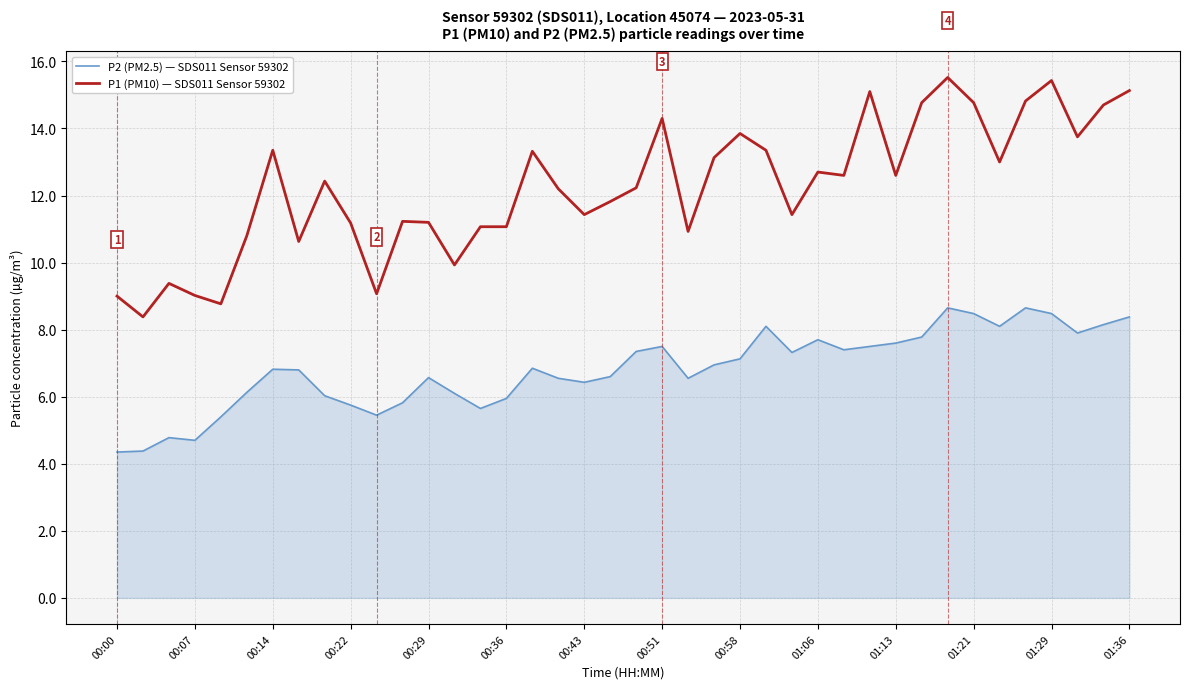

What is the difference between the maximum and minimum values in the P1 (PM10) — SDS011 Sensor 59302 series?

7.1